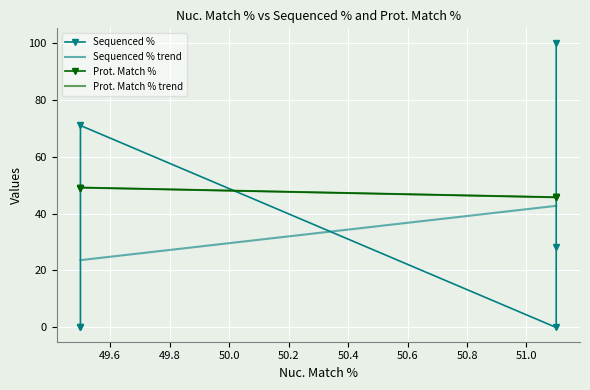

True or false: there are more than 1 points higher than both neighbors.

False